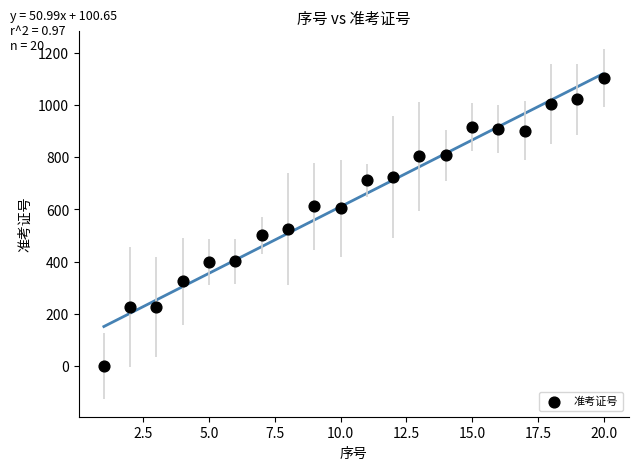

What is the range of X values (max minus min)?

19